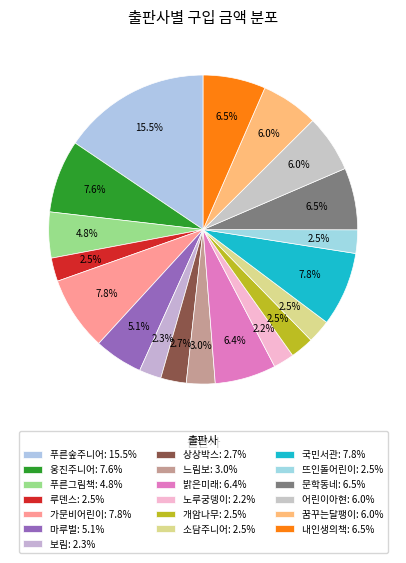

Rank the categories by value from lowest to highest.

노루궁뎅이, 보림, 루덴스, 개암나무, 소담주니어, 뜨인돌어린이, 상상박스, 느림보, 푸른그림책, 마루벌, 어린이아현, 꿈꾸는달팽이, 밝은미래, 문학동네, 내인생의책, 웅진주니어, 가문비어린이, 국민서관, 푸른숲주니어